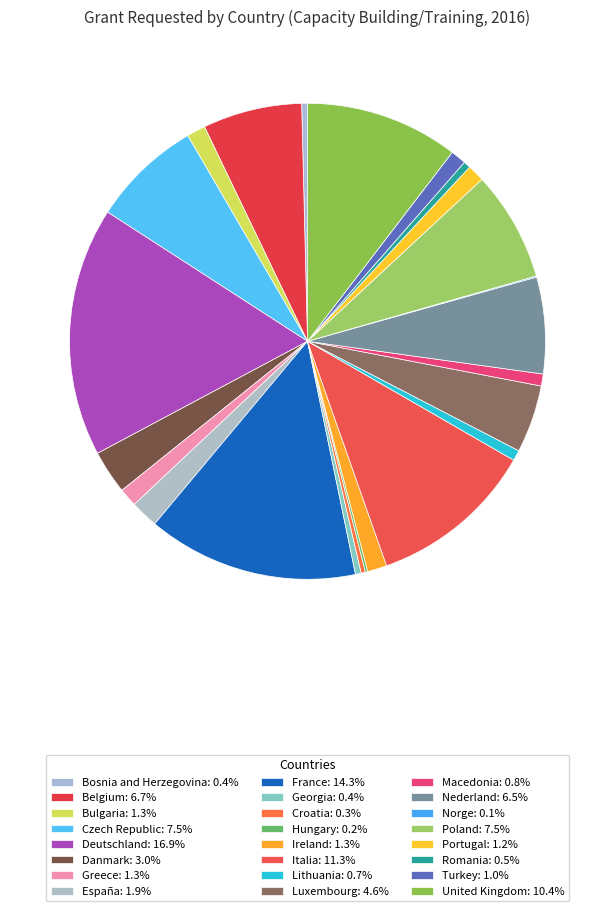

Is there any slice that represents more than half of the pie?

No